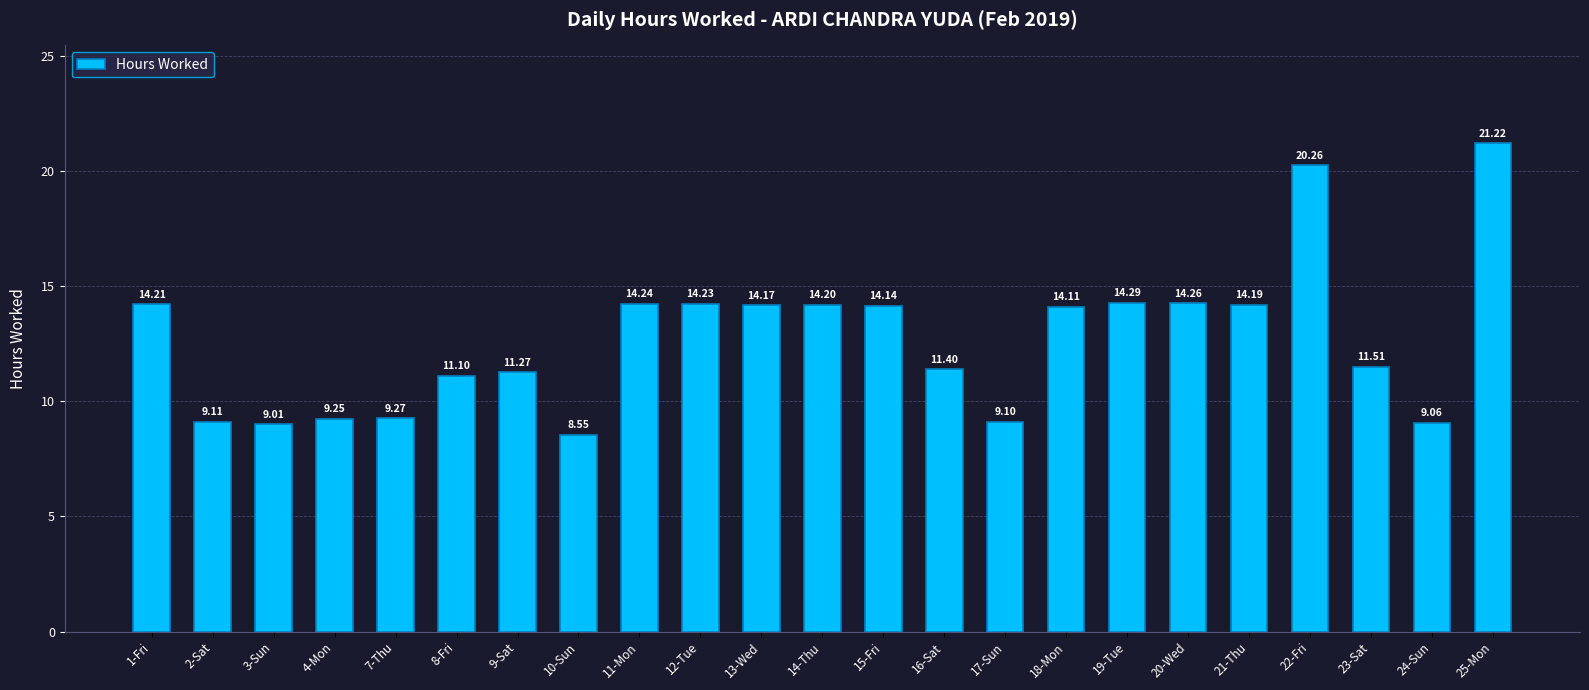

What is the ratio of the value at 17-Sun to the value at 7-Thu?

1.0